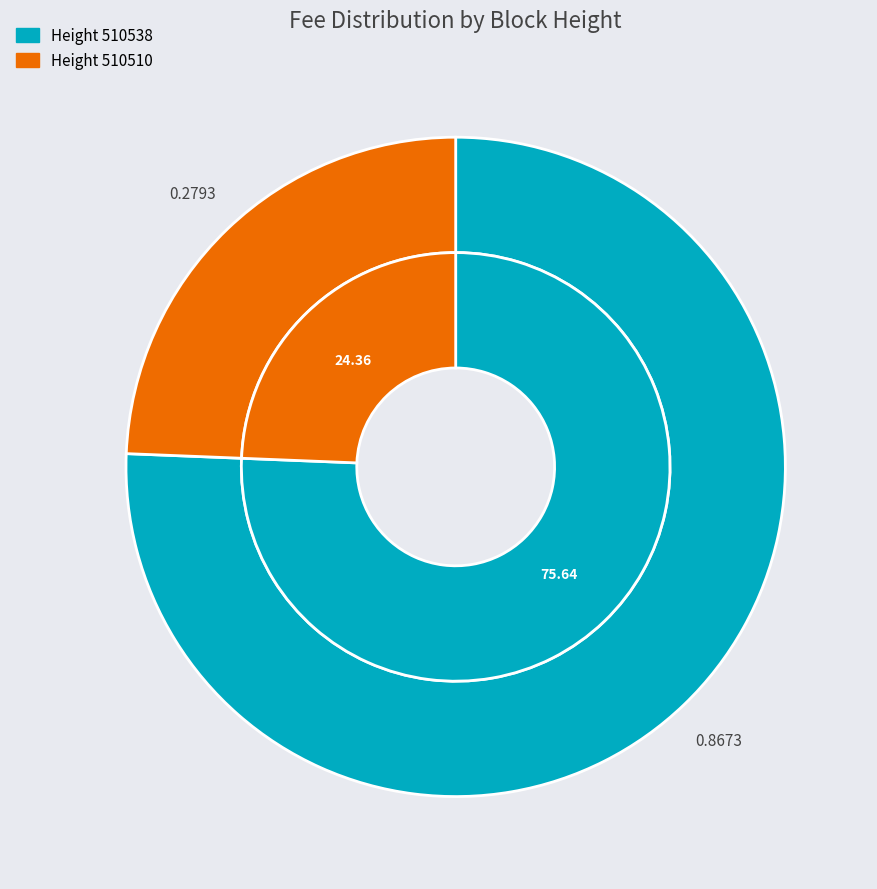

Rank the categories by value from highest to lowest.

510538, 510510